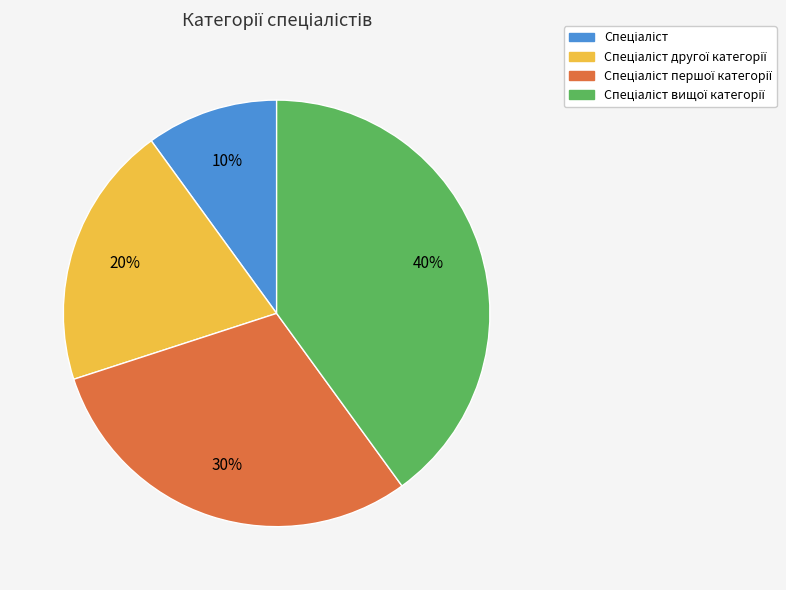

To the nearest percent, what is the difference between the largest and smallest slice percentages?

30%